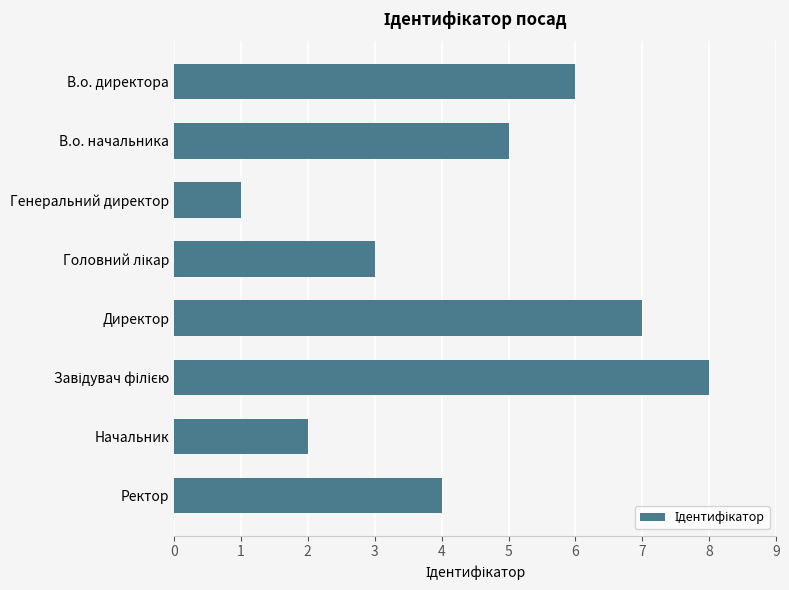

At which category does the chart reach its minimum across all series?

Генеральний директор